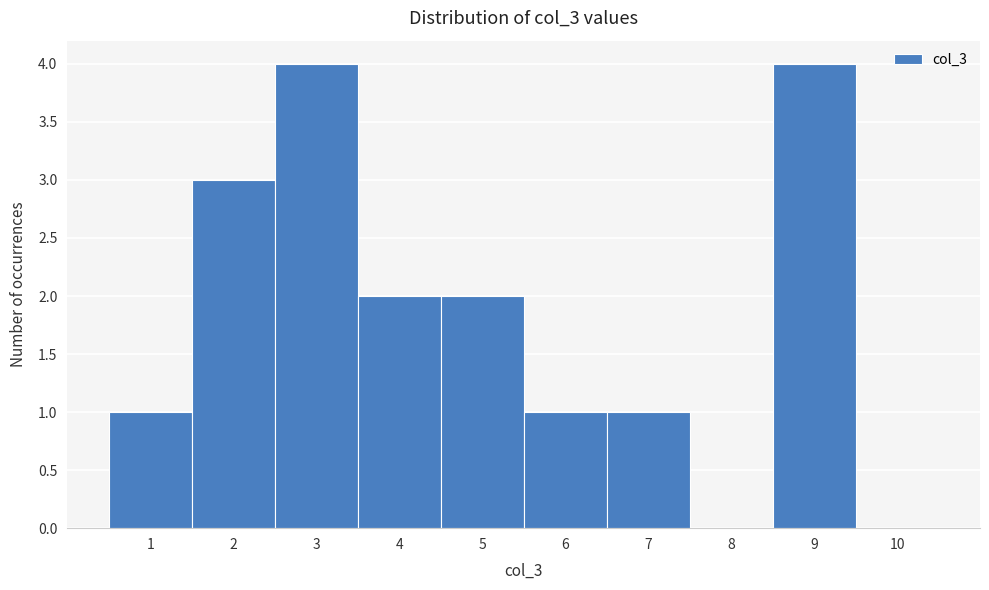

Reading left to right, transcribe this chart: for each bar, give the range it covers on the x-axis and its height. The values are not printed on the chart, so give them approximately, as read against the axis.

0.5 to 1.5: 1
1.5 to 2.5: 3
2.5 to 3.5: 4
3.5 to 4.5: 2
4.5 to 5.5: 2
5.5 to 6.5: 1
6.5 to 7.5: 1
7.5 to 8.5: 0
8.5 to 9.5: 4
9.5 to 10.5: 0